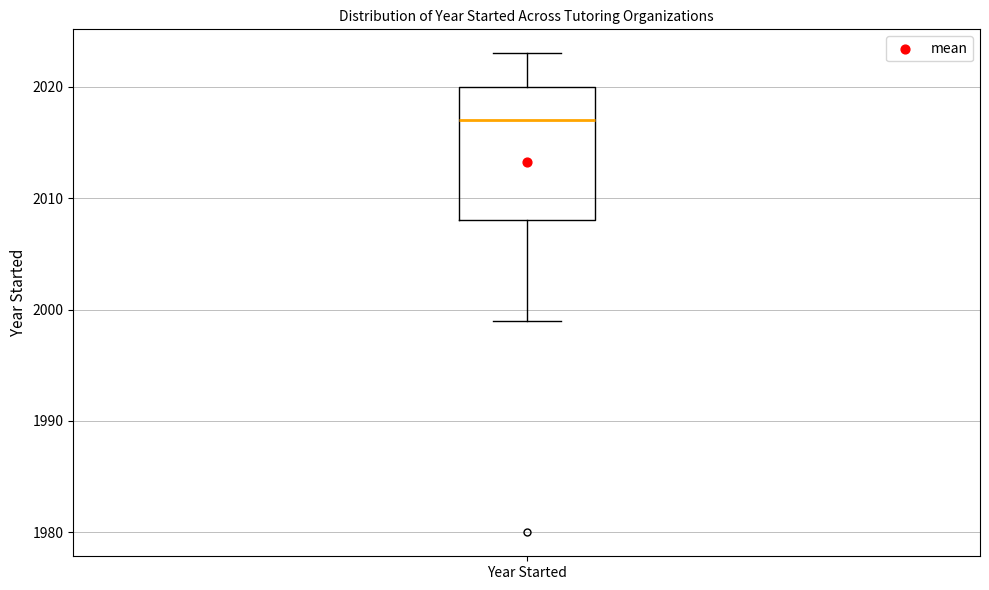

Where does the upper whisker of the box for Year Started end on the y-axis? The values are not printed on the chart, so give them approximately, as read against the axis.

2023